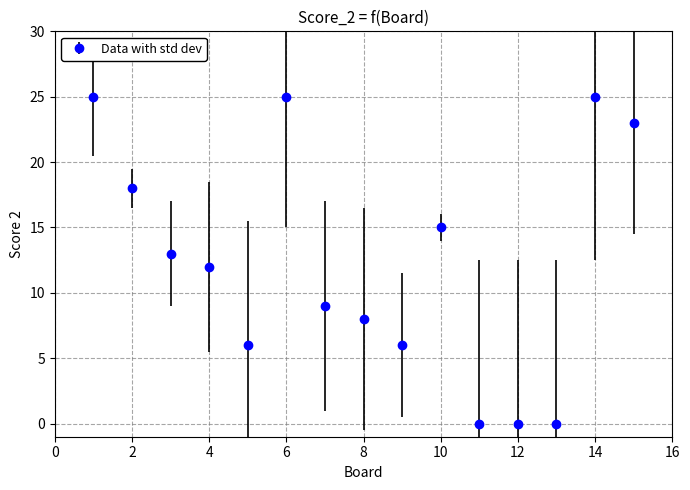

What is the value of the 1st point from the left?

25